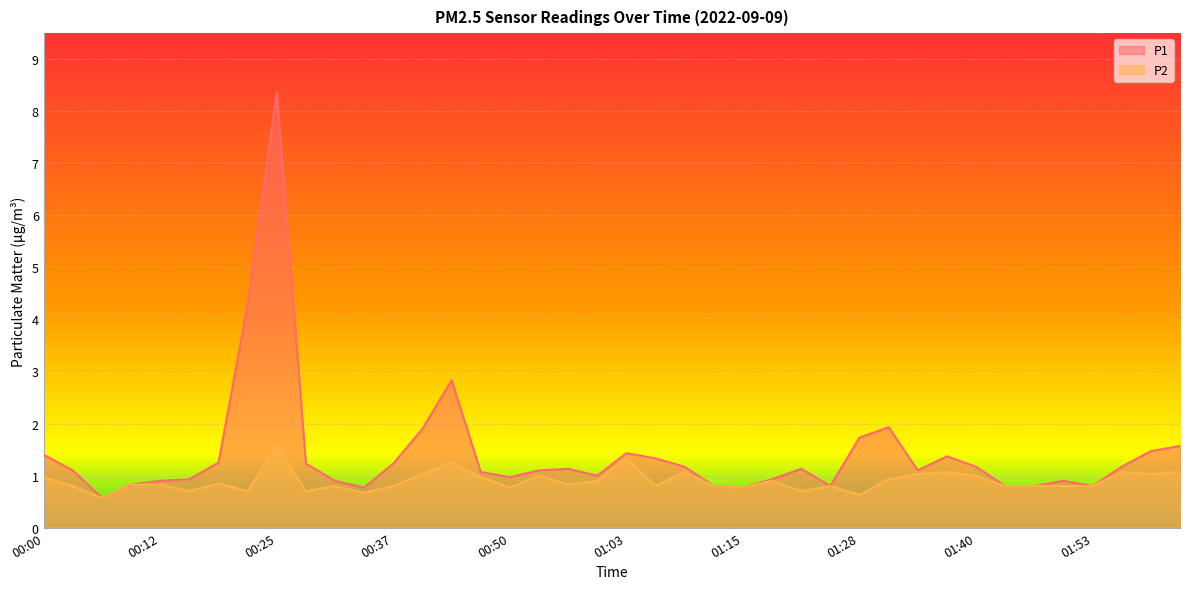

Which series has the largest total across all categories?

P1